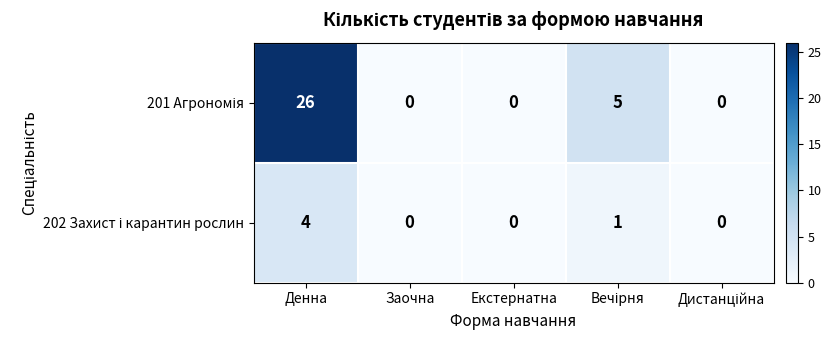

Which category has the highest value across all series?

Денна